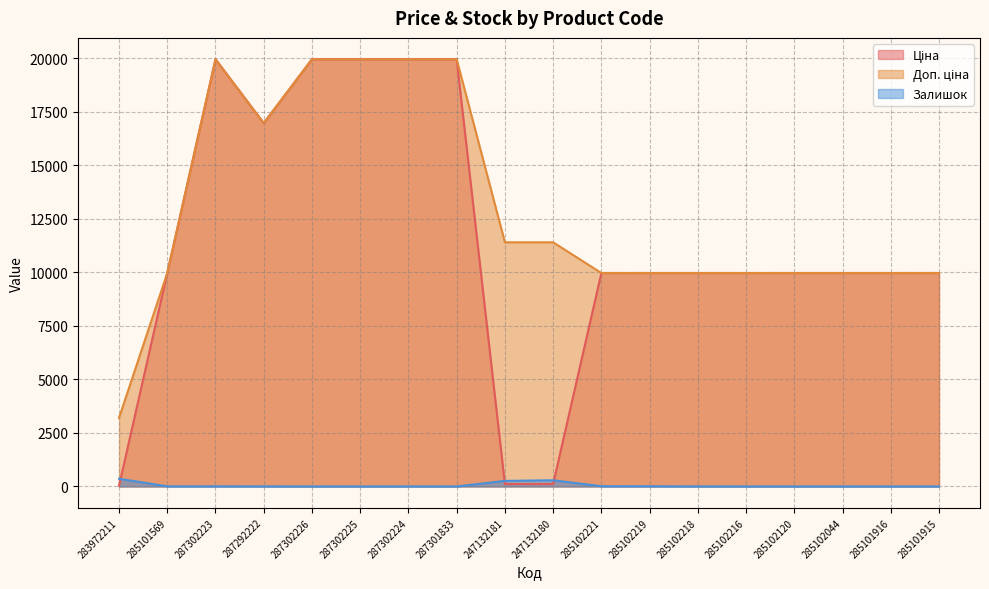

Reading right to left, transcribe all the data shown in this chart.

Ціна: 285101915=9975.0	285101916=9975.0	285102044=9975.0	285102120=9975.0	285102216=9975.0	285102218=9975.0	285102219=9975.0	285102221=9975.0	247132180=114.1	247132181=114.1	287301833=19964.2	287302224=19964.2	287302225=19964.2	287302226=19964.2	287292222=16976.3	287302223=19964.2	285101569=9975.0	283972211=32.0
Доп. ціна: 285101915=9975.0	285101916=9975.0	285102044=9975.0	285102120=9975.0	285102216=9975.0	285102218=9975.0	285102219=9975.0	285102221=9975.0	247132180=11410.0	247132181=11410.0	287301833=19964.2	287302224=19964.2	287302225=19964.2	287302226=19964.2	287292222=16976.3	287302223=19964.2	285101569=9975.0	283972211=3205.0
Залишок: 285101915=0.0	285101916=0.0	285102044=1.0	285102120=0.0	285102216=0.0	285102218=3.0	285102219=9.0	285102221=11.0	247132180=290.0	247132181=260.0	287301833=0.0	287302224=3.0	287302225=0.0	287302226=1.0	287292222=5.0	287302223=7.0	285101569=7.0	283972211=360.0